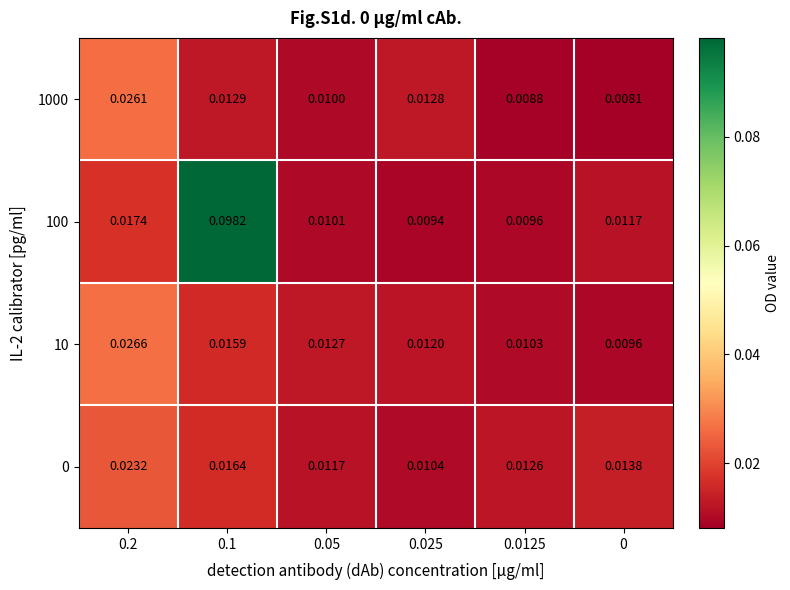

Is the value of 100 at 0.1 greater than the value of 10 at 0.2?

Yes